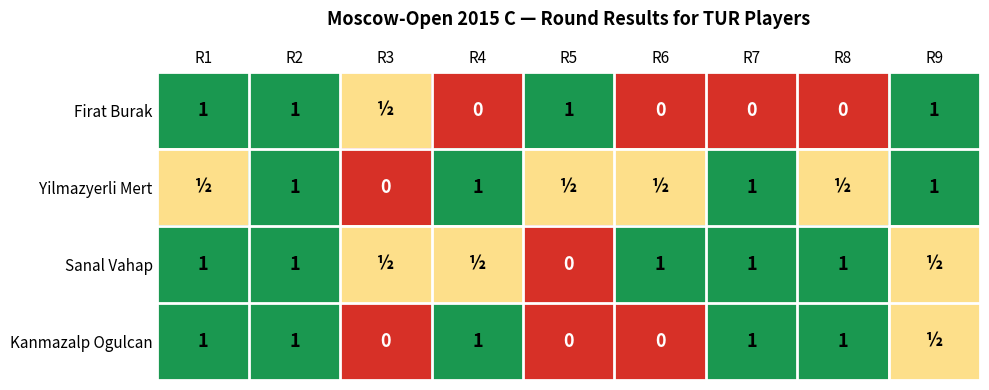

What is the sum of the Kanmazalp Ogulcan values at R3 and R2?

1.0